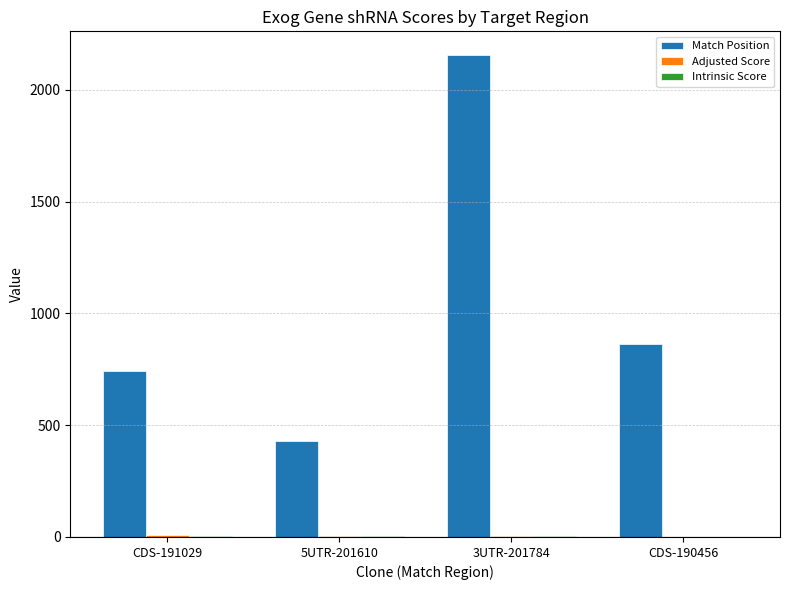

Which series has the widest spread of values?

Match Position